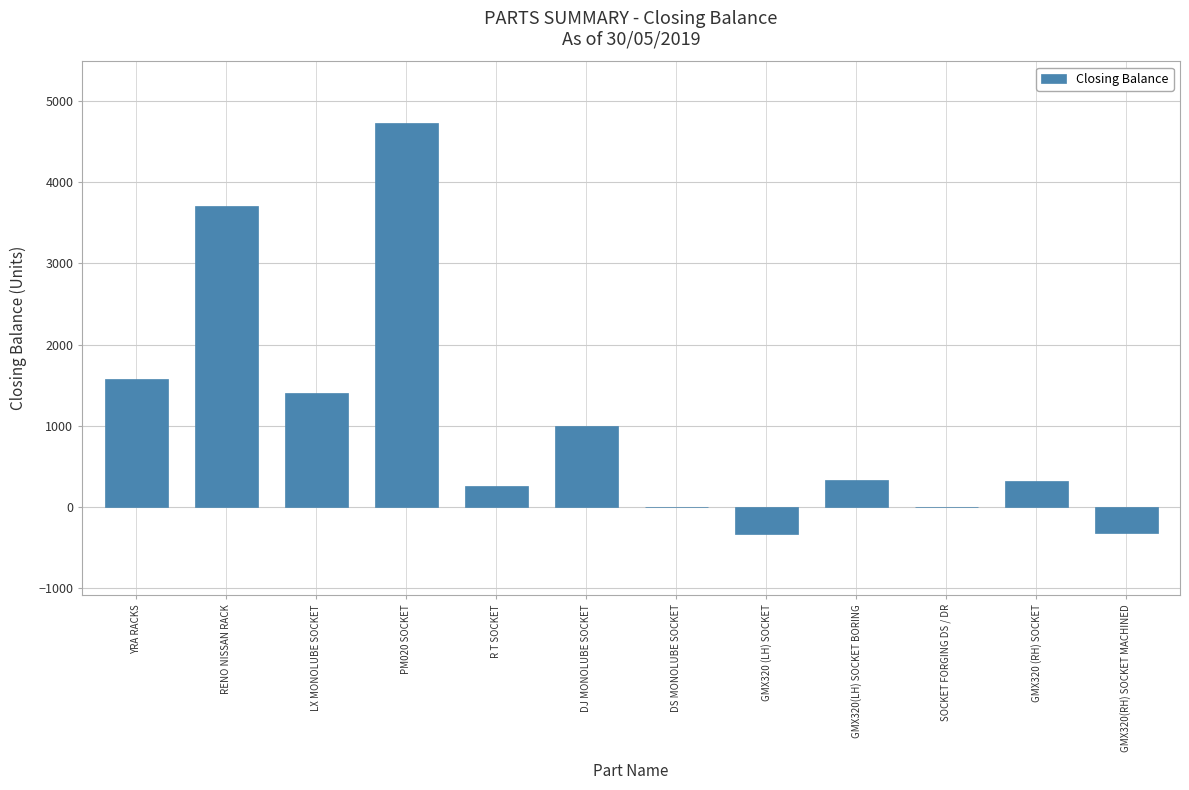

What is the sum of all values?

12664